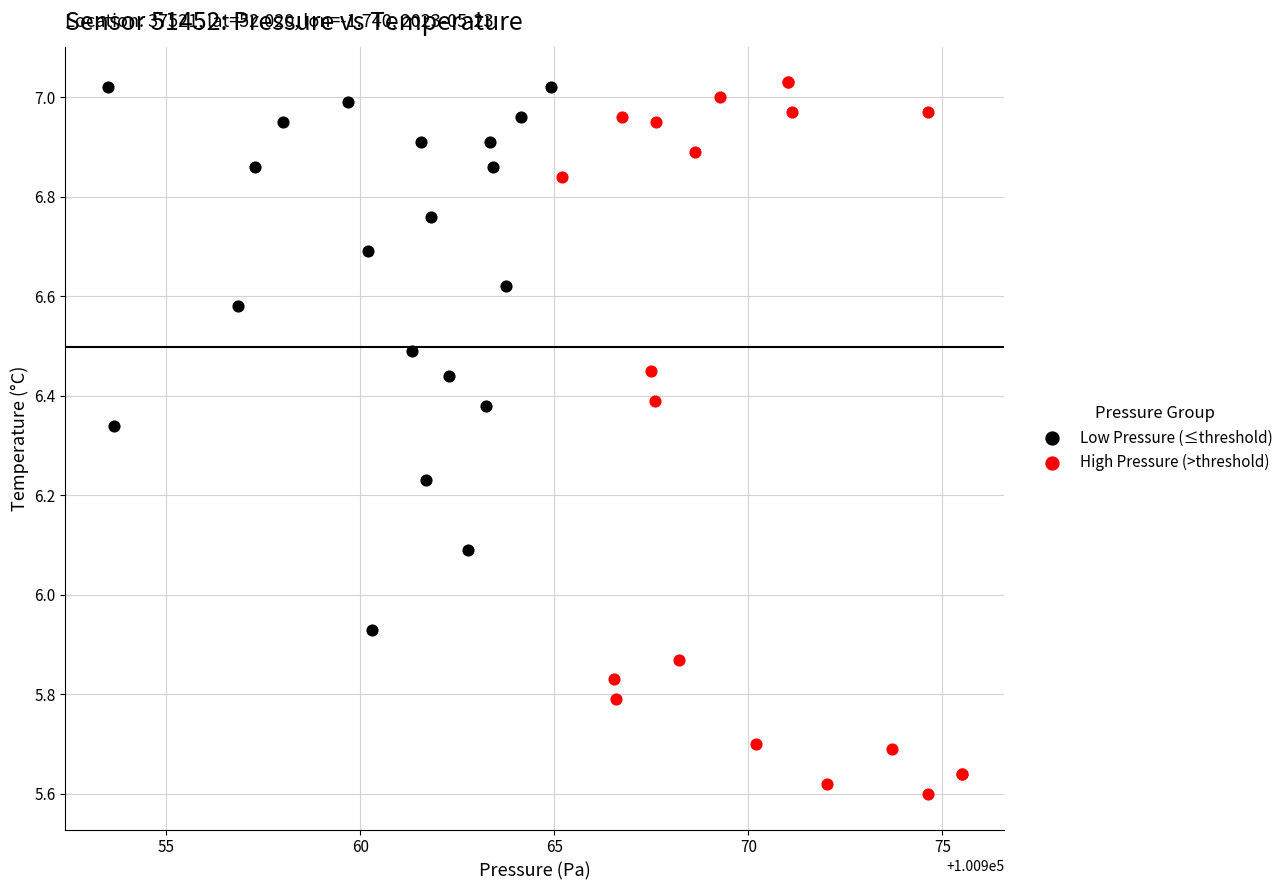

Which series contains the lowest Y value?

High Pressure (>threshold)